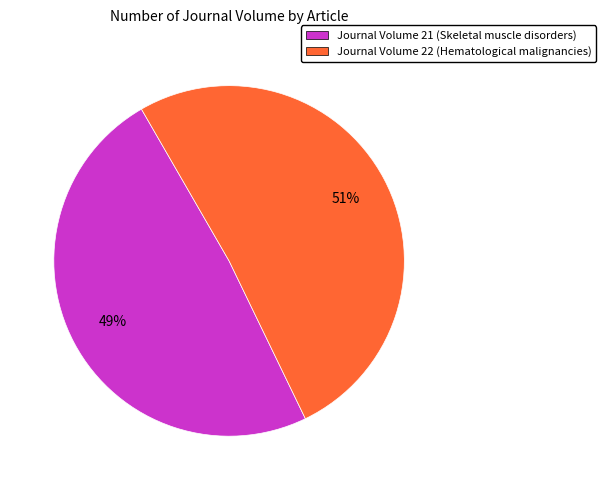

Approximately how many times larger is the value at Journal Volume 21 (Skeletal muscle disorders) compared to Journal Volume 22 (Hematological malignancies)?

1.0